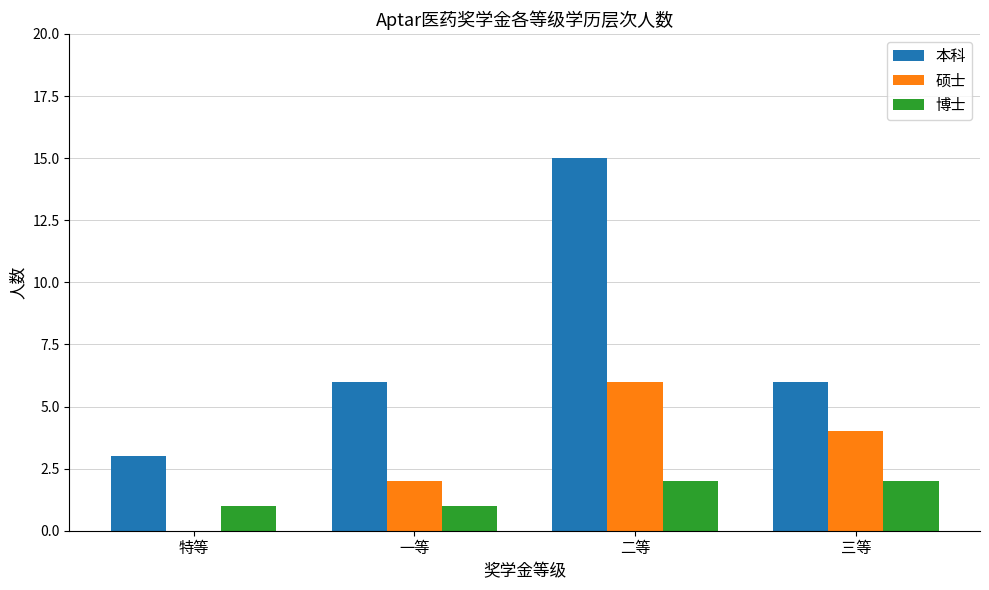

Which category has the highest value across all series?

二等